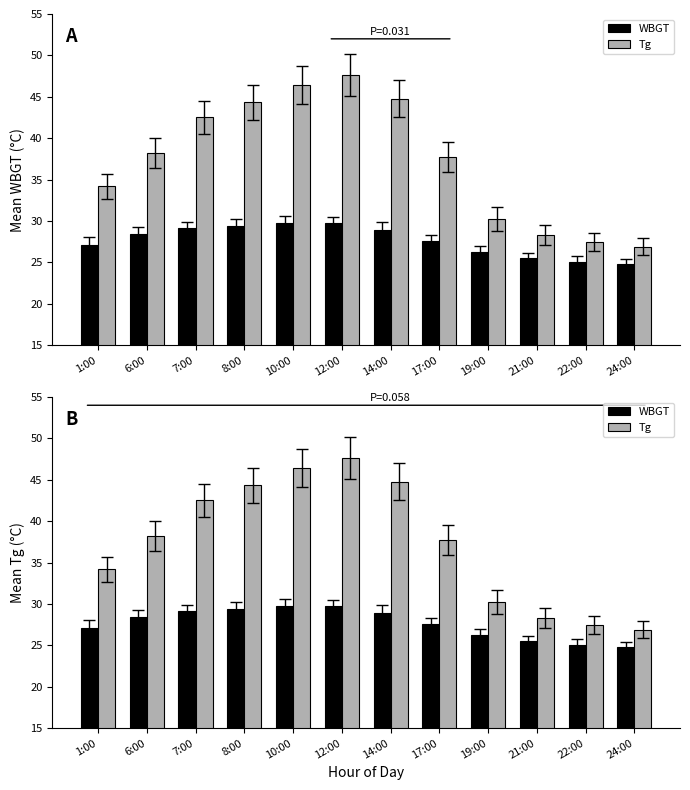

The Tg series shows 11.7 at 7:00. True or false?

False